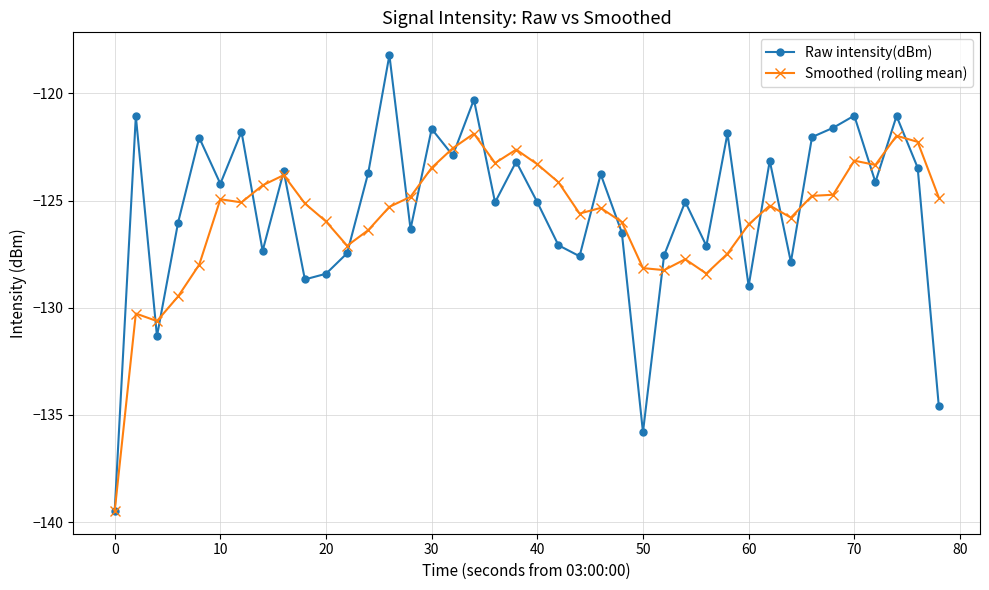

What is the sum of all Raw intensity(dBm) values?

-5018.1